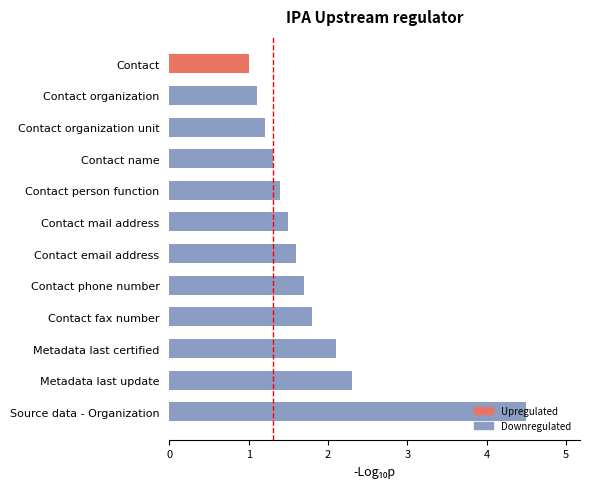

What is the label of the 11th bar from the top?

Metadata last update